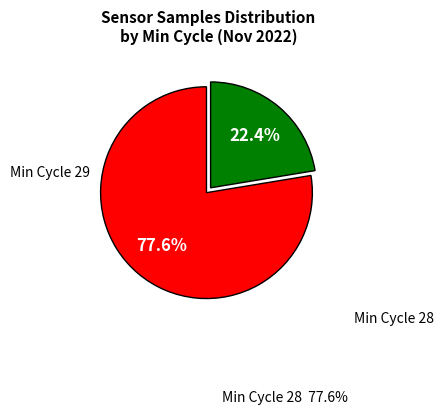

Is there any slice that represents more than half of the pie?

Yes